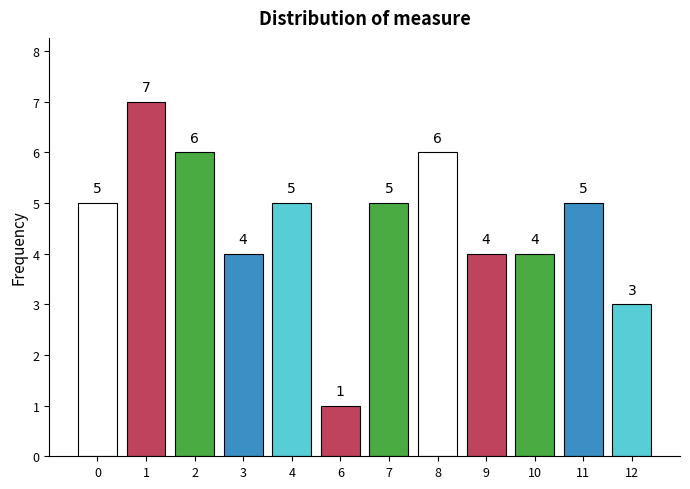

How many bars are there in total?

12